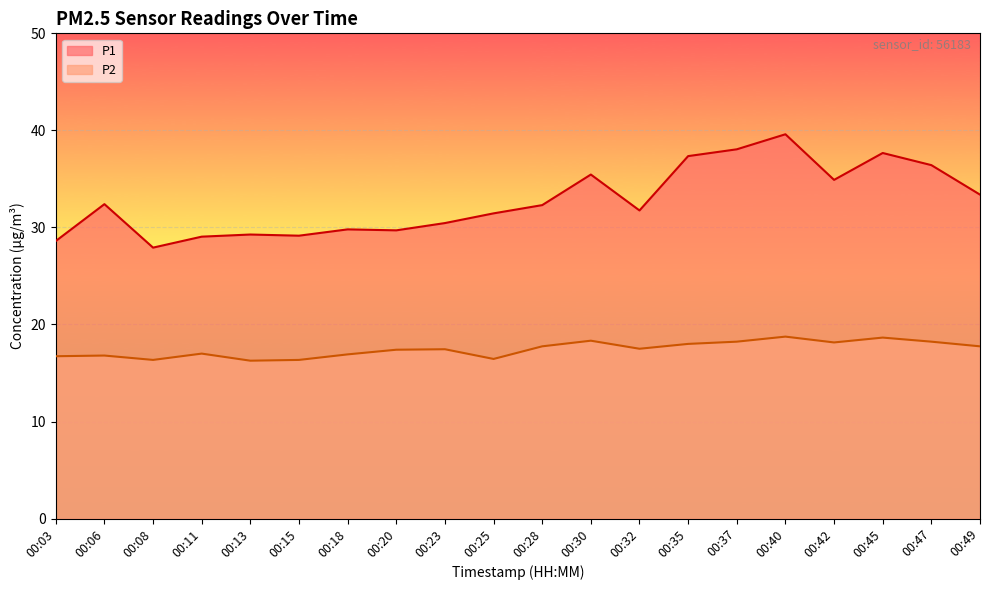

Rank the series at 00:30 from highest to lowest value.

P1, P2